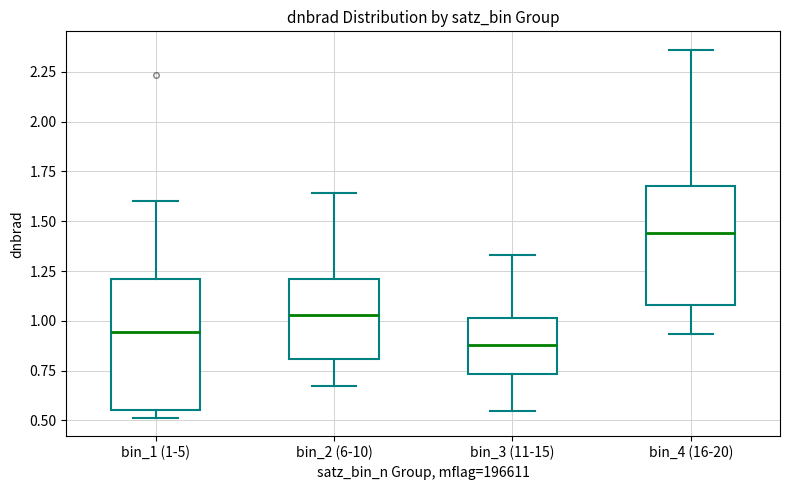

Comparing the boxes themselves (not the whiskers), which one is the tallest?

bin_1 (1-5)